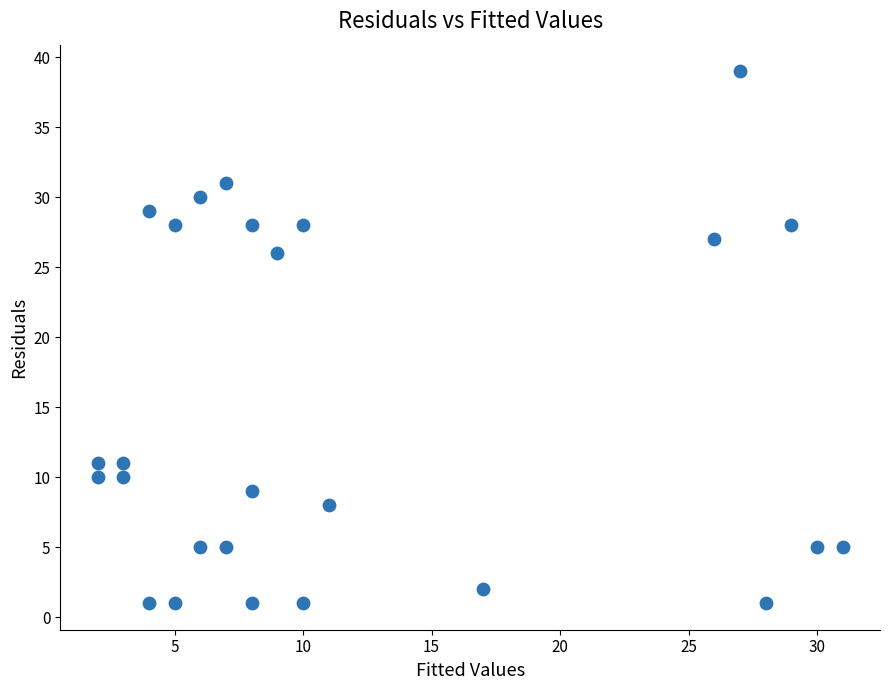

What is the range of Y values (max minus min)?

38